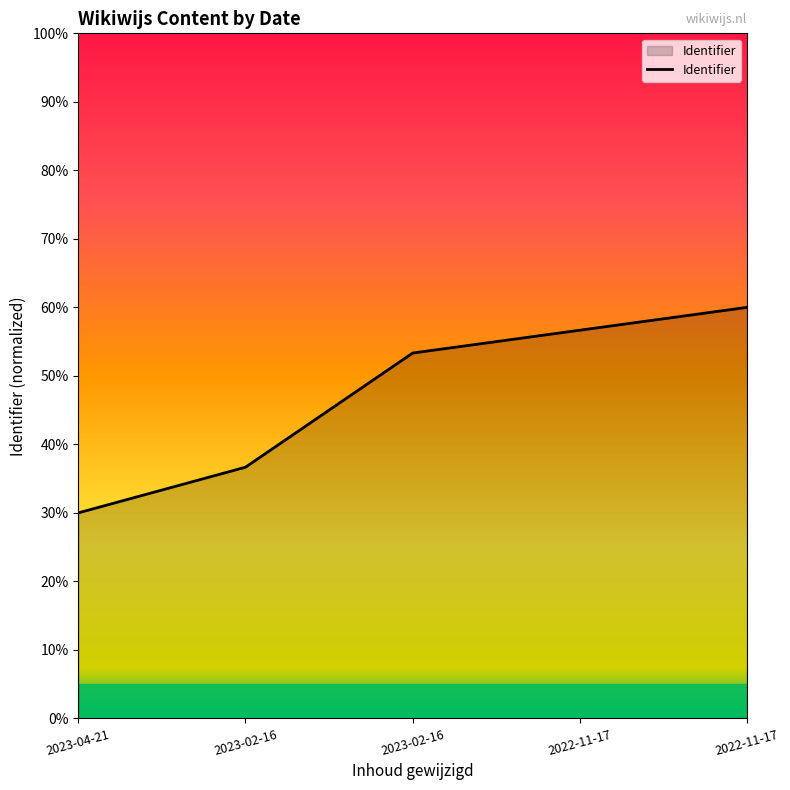

How many lines are shown in the chart?

1